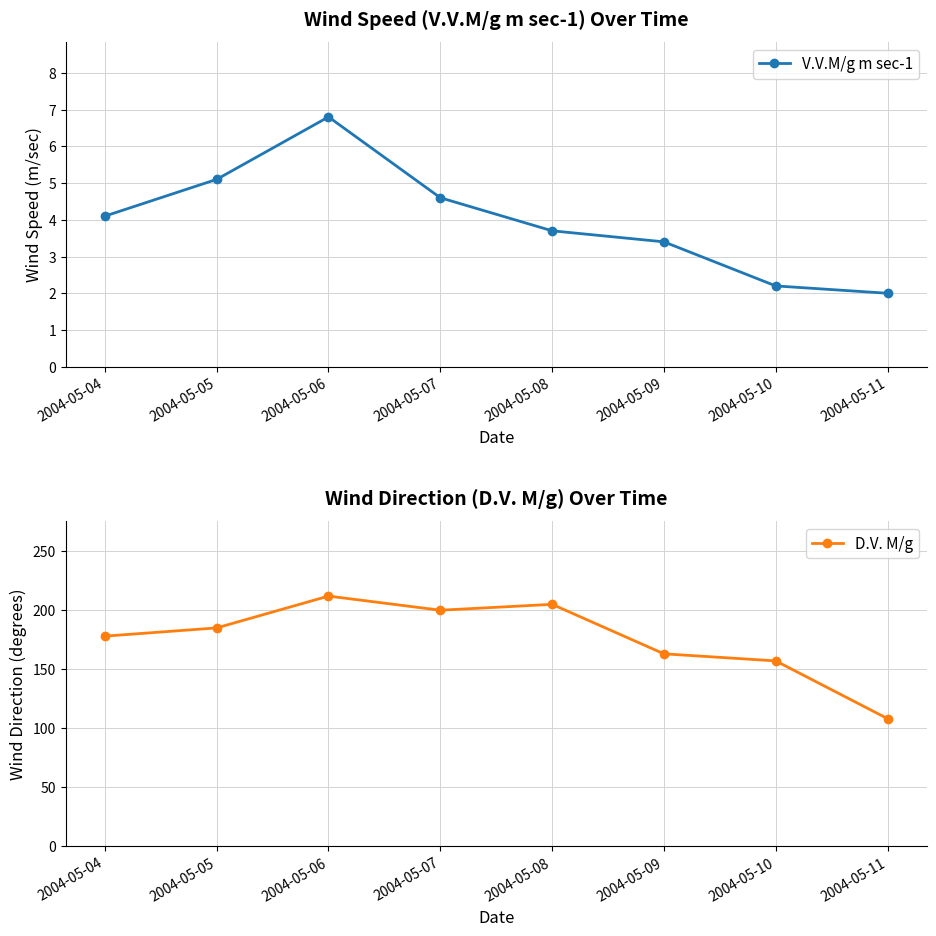

Where is the first local maximum for D.V. M/g?

2004-05-06